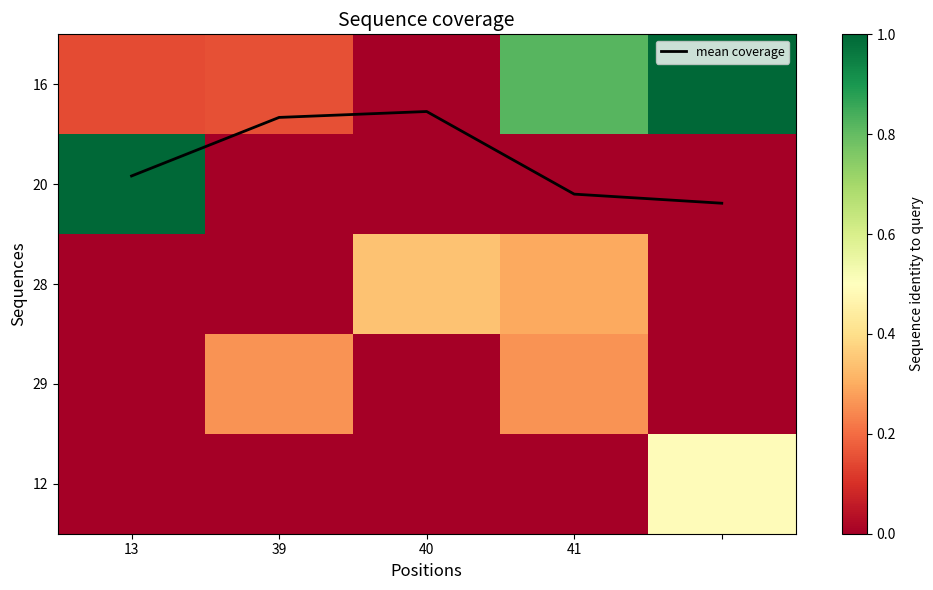

How many series are shown in this chart?

6